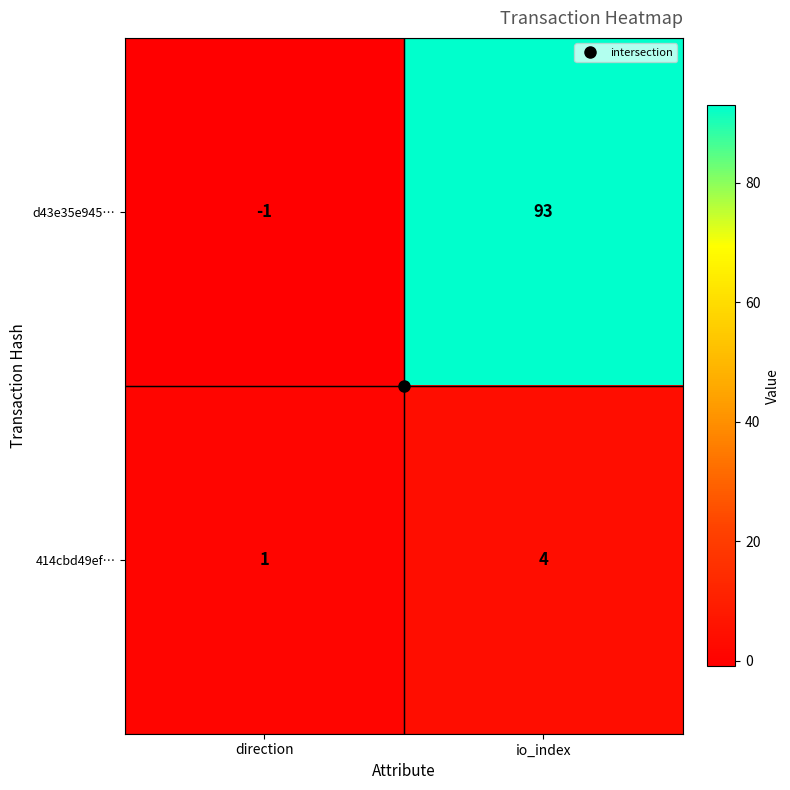

Which series has the largest total across all categories?

d43e35e945…